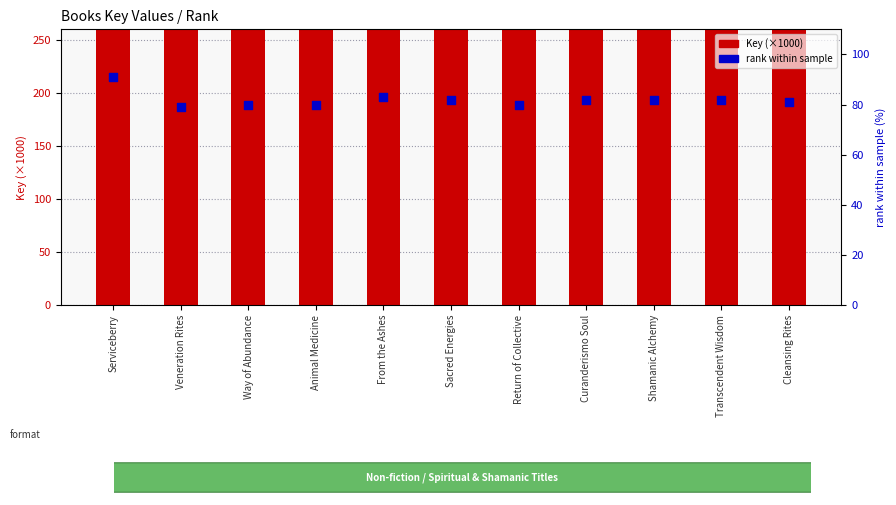

At which category is the sum across all series the highest?

Serviceberry